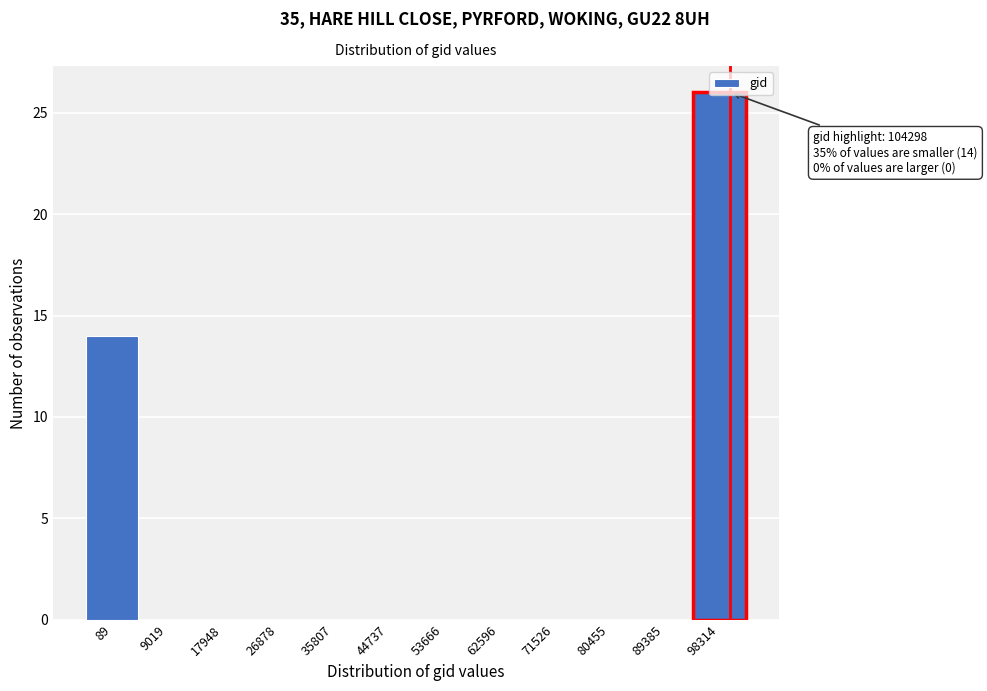

What is the sum of all values?

40